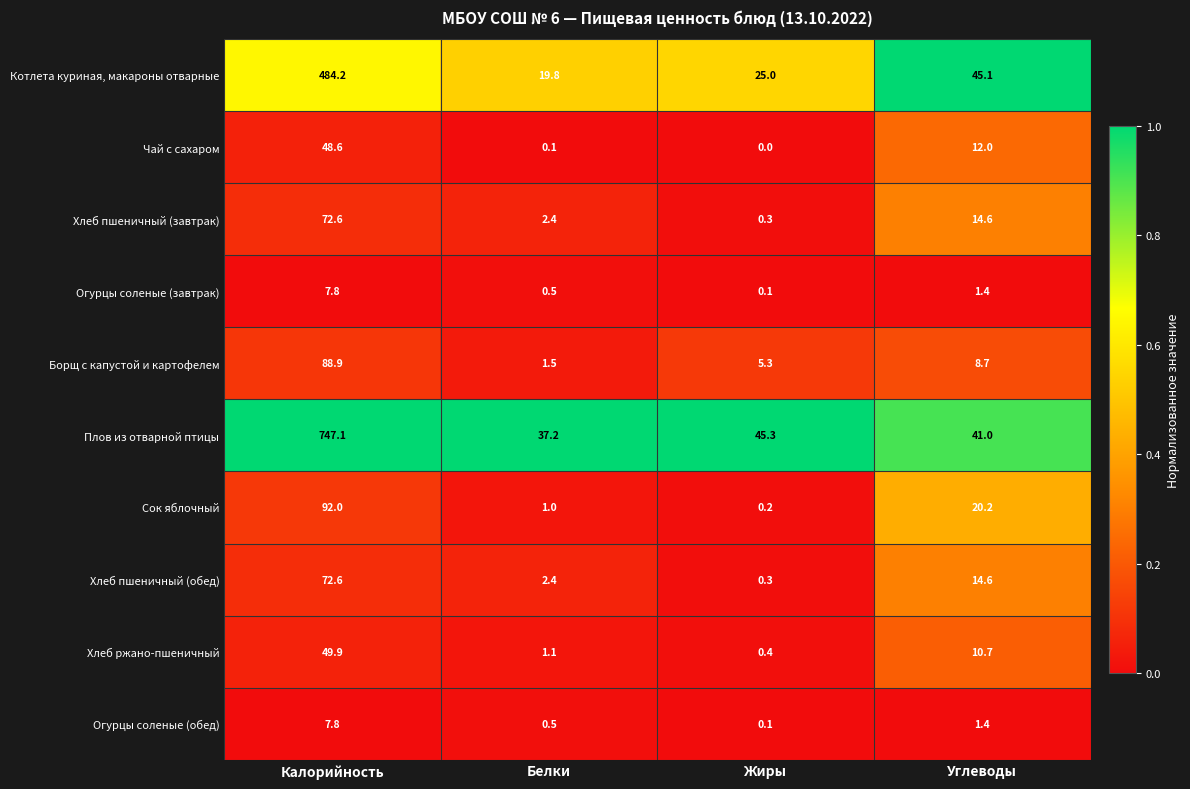

Which label corresponds to the largest value in the chart?

Калорийность